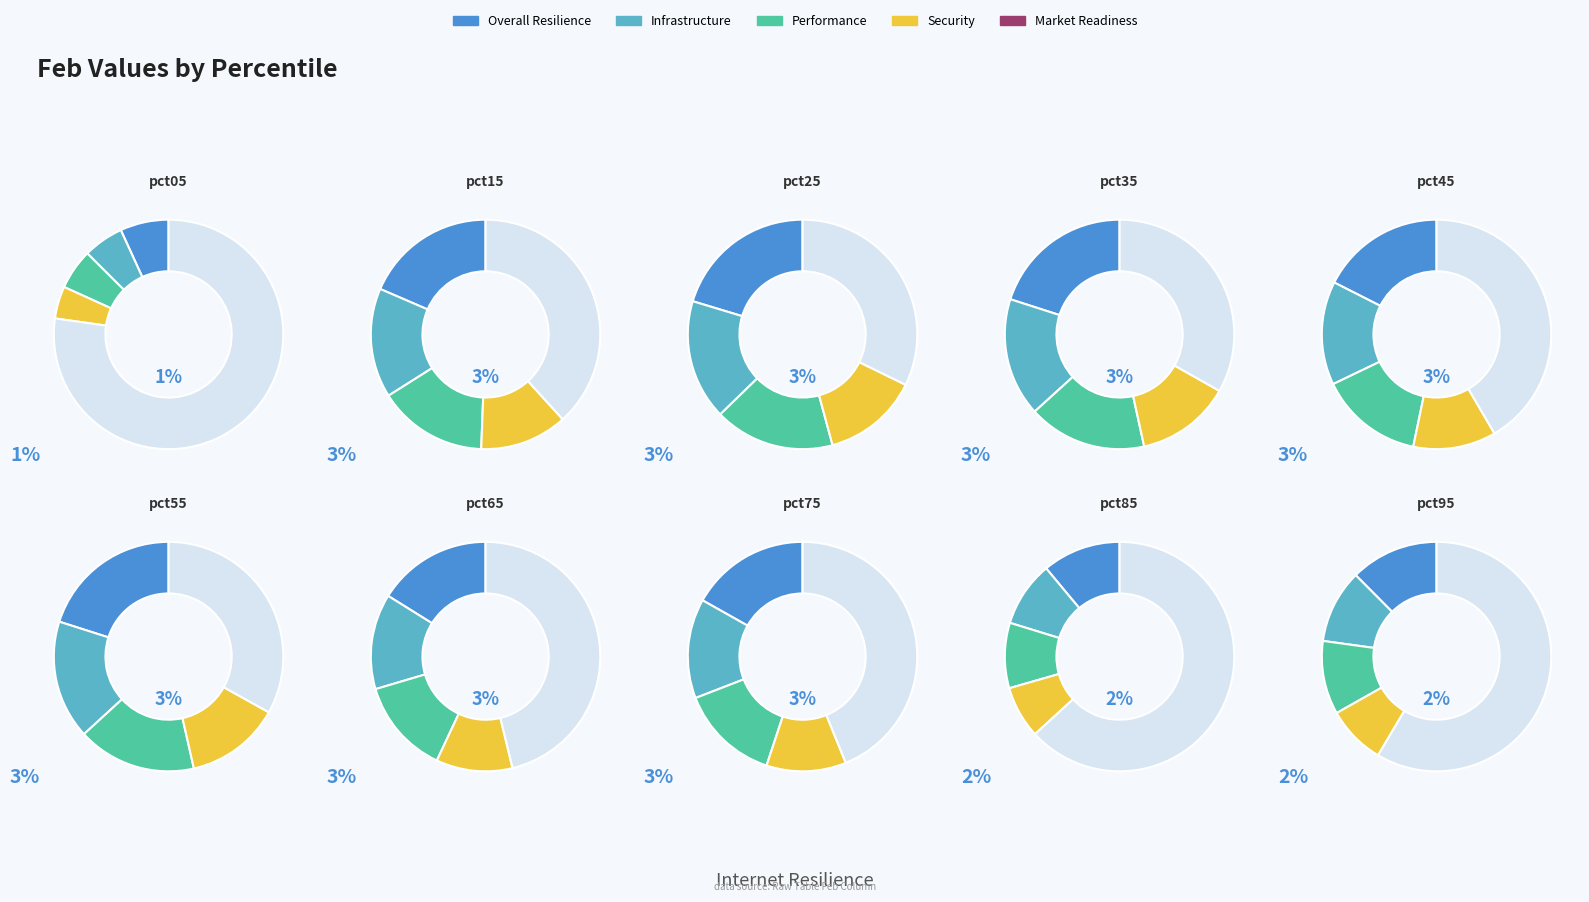

How many segments does this pie chart have?

10